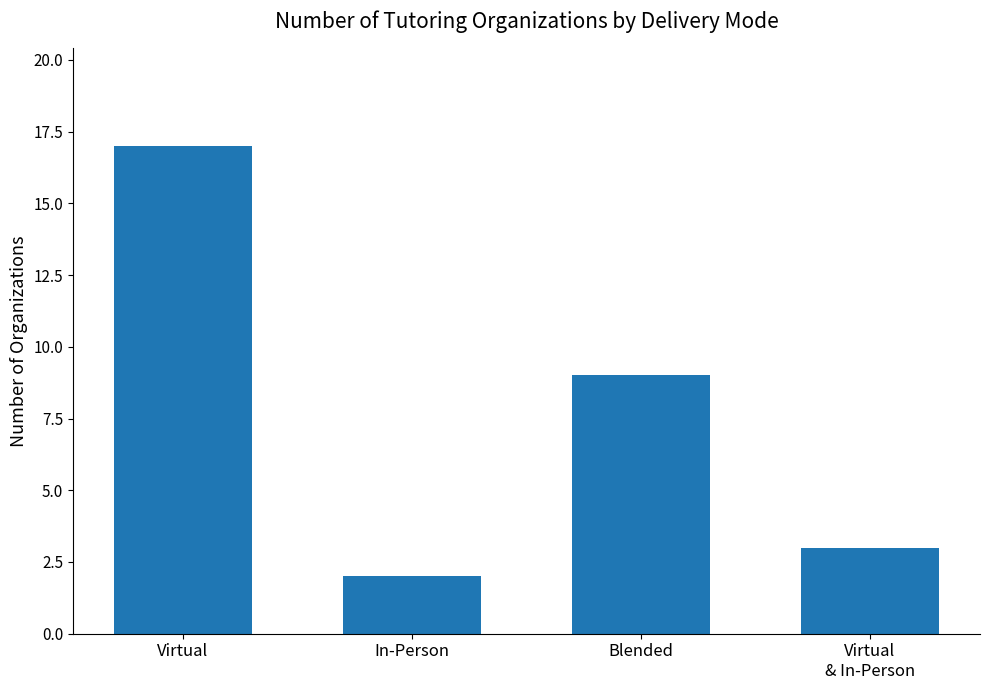

The chart shows a value of 4 at Virtual
& In-Person. True or false?

False